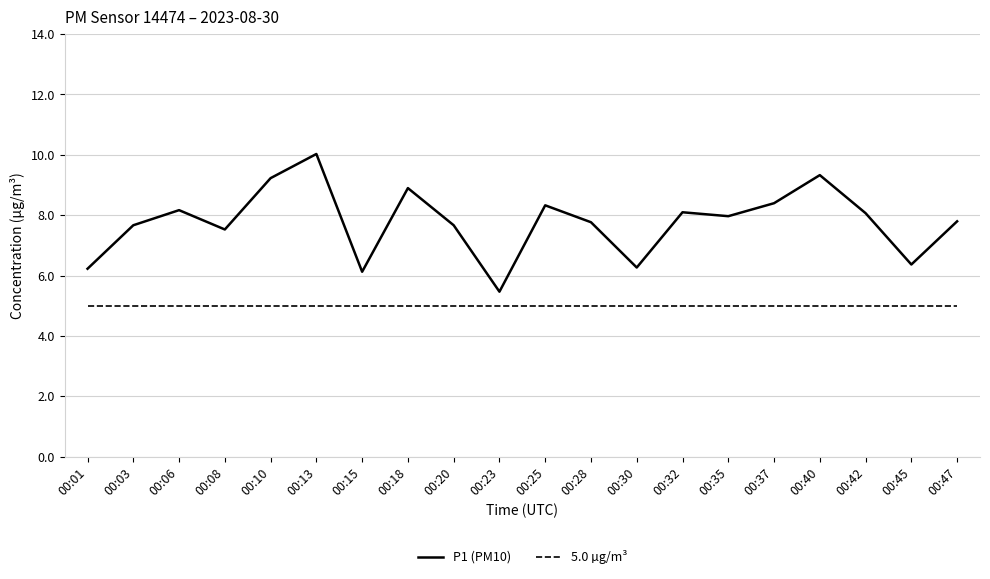

The value of 5.0 µg/m³ at 00:47 is 5.0. True or false?

True